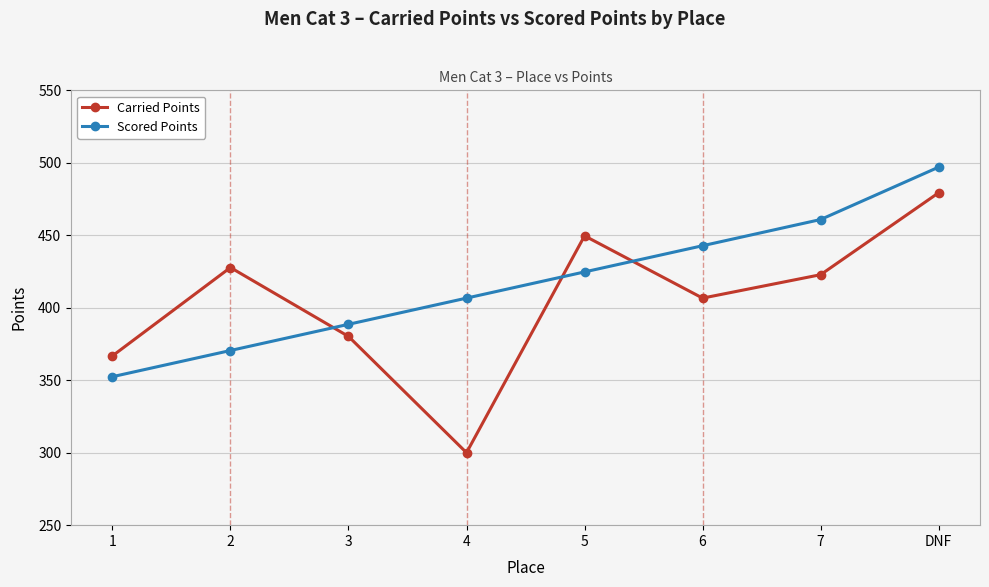

True or false: Carried Points has a value of 655.3 at 1.

False